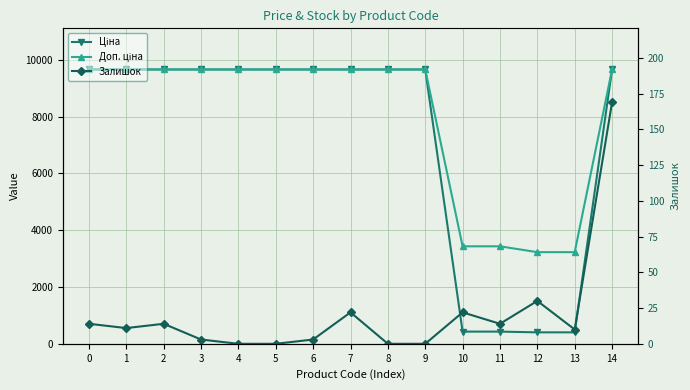

What is the value of the Ціна point at the 11th from the left?

429.3